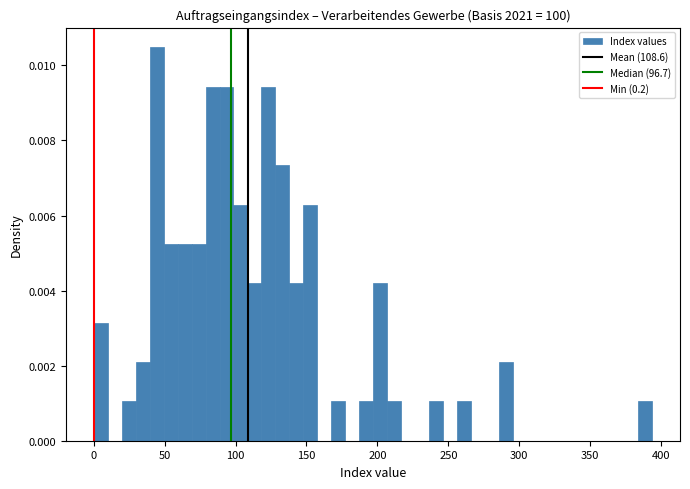

Read against the x-axis, roughly where is the centre of the tallest bar?

45